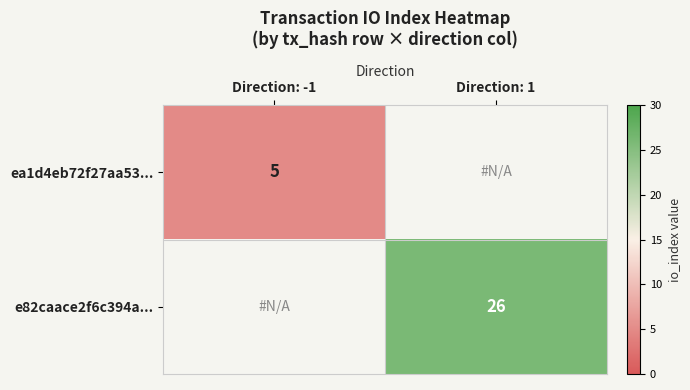

The value of ea1d4eb72f27aa53... at Direction: -1 is 2. True or false?

False